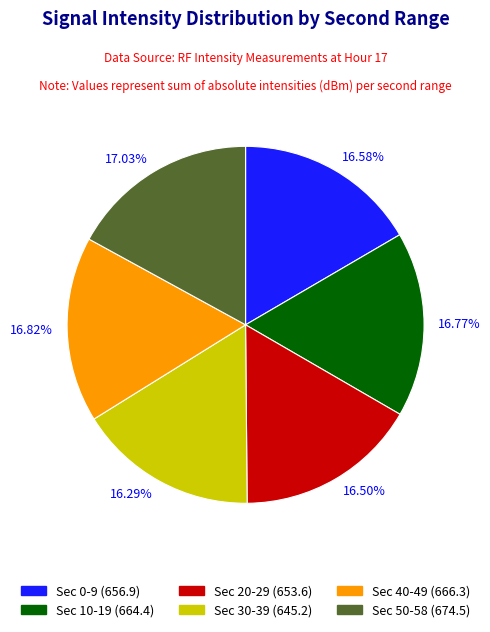

Is there any slice that represents more than half of the pie?

No